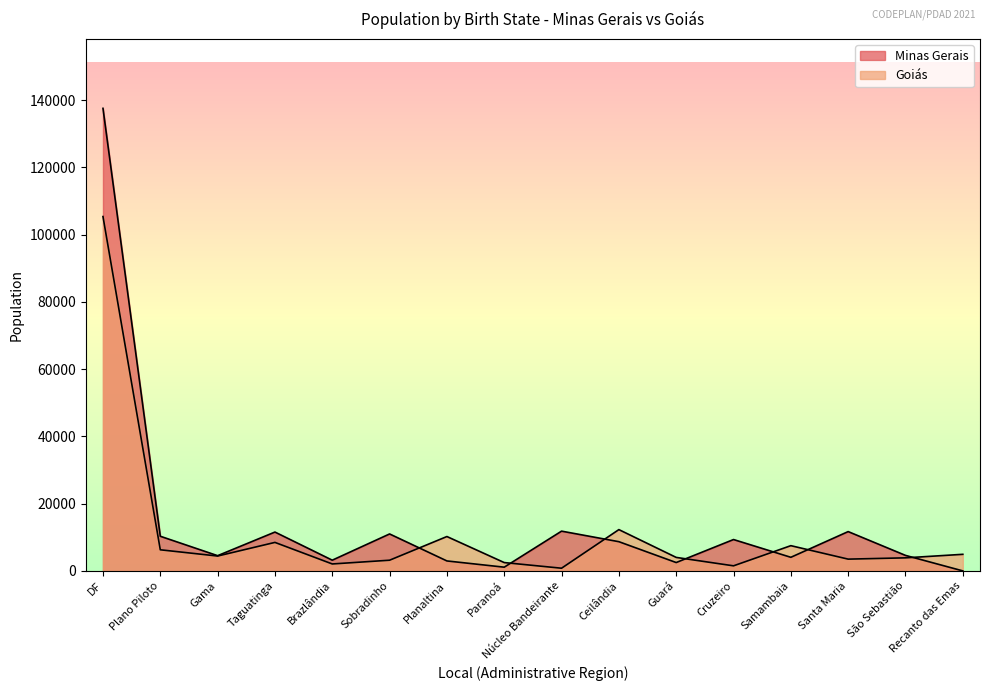

Reading left to right, extract all data points from this chart.

DF=105356	Plano Piloto=6273	Gama=4415	Taguatinga=8469	Brazlândia=2061	Sobradinho=3176	Planaltina=10216	Paranoá=2473	Núcleo Bandeirante=795	Ceilândia=12275	Guará=4009	Cruzeiro=1505	Samambaia=7502	Santa Maria=3497	São Sebastião=3879	Recanto das Emas=4928